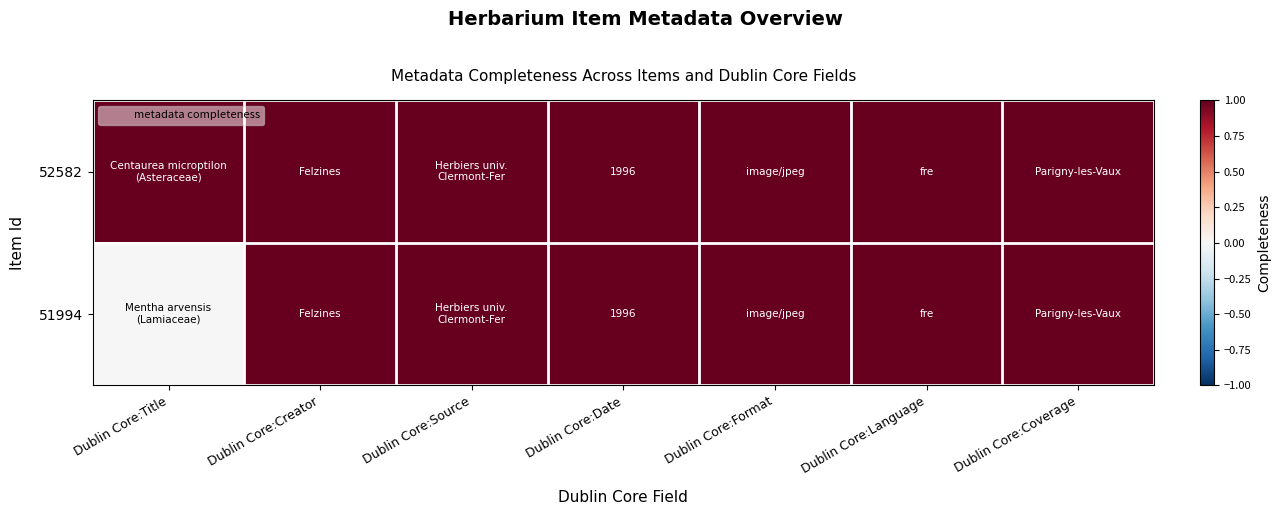

At which category is the sum across all series the highest?

Dublin Core:Creator